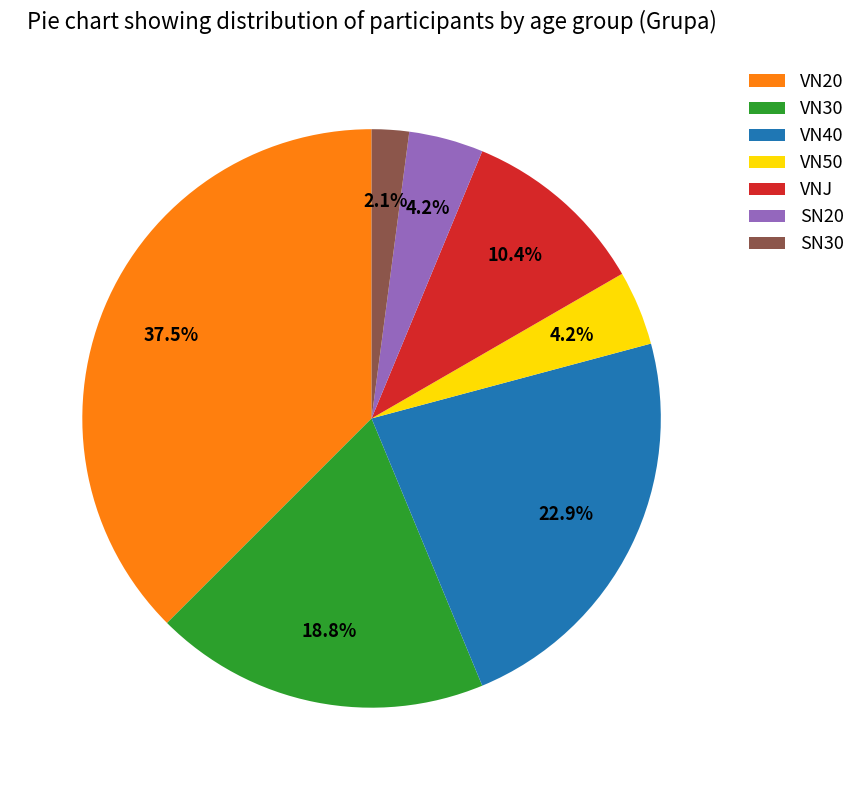

Combined, what portion of the pie is VN50 and VN40?

27.1%